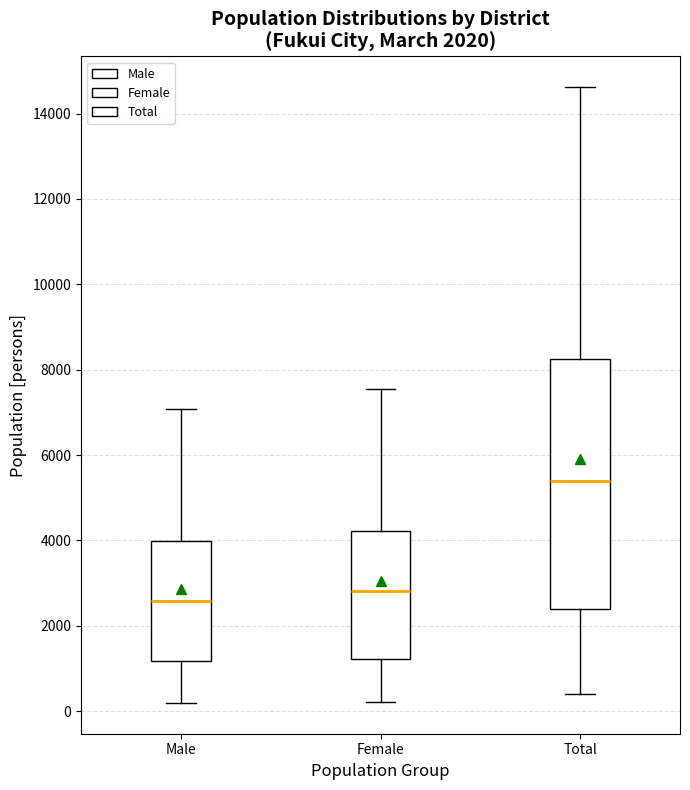

Which box's median line is the highest?

Total